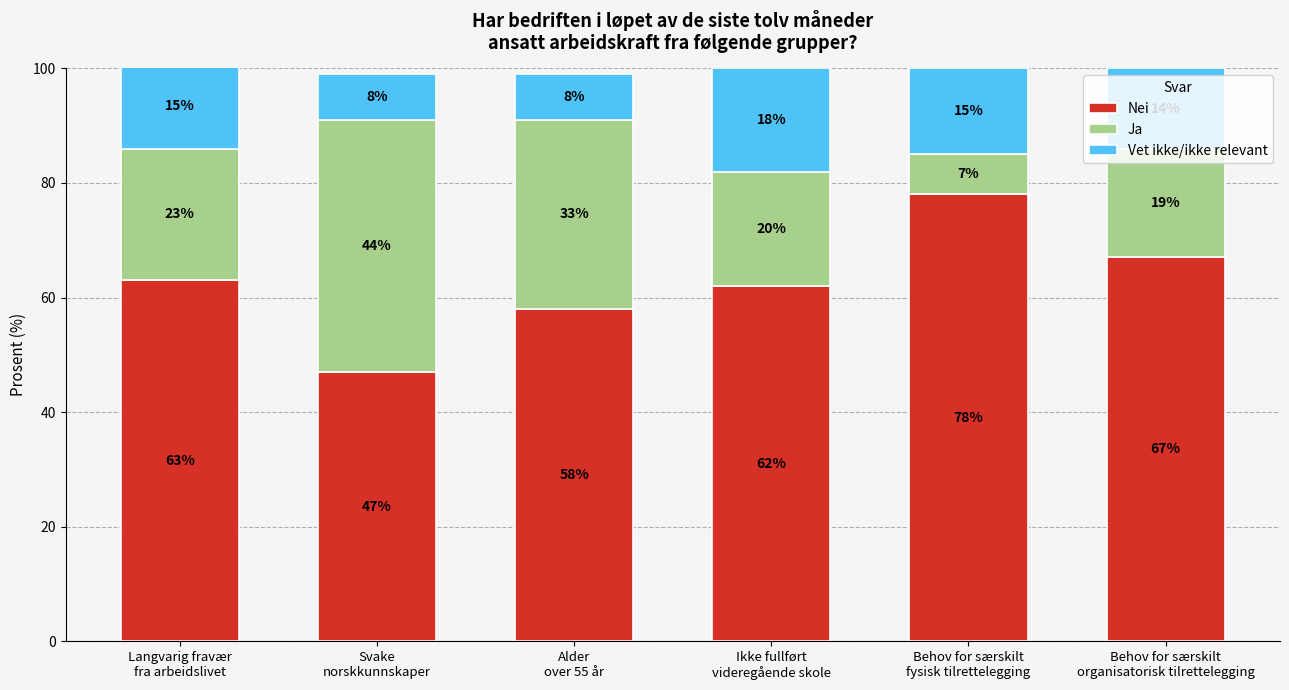

Count the Nei values in the range 58 to 67.

4